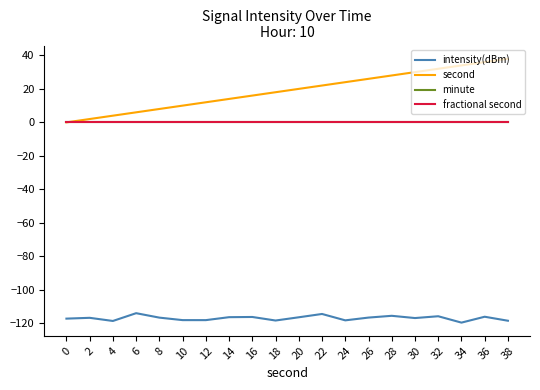

True or false: intensity(dBm) and second intersect in this chart.

False